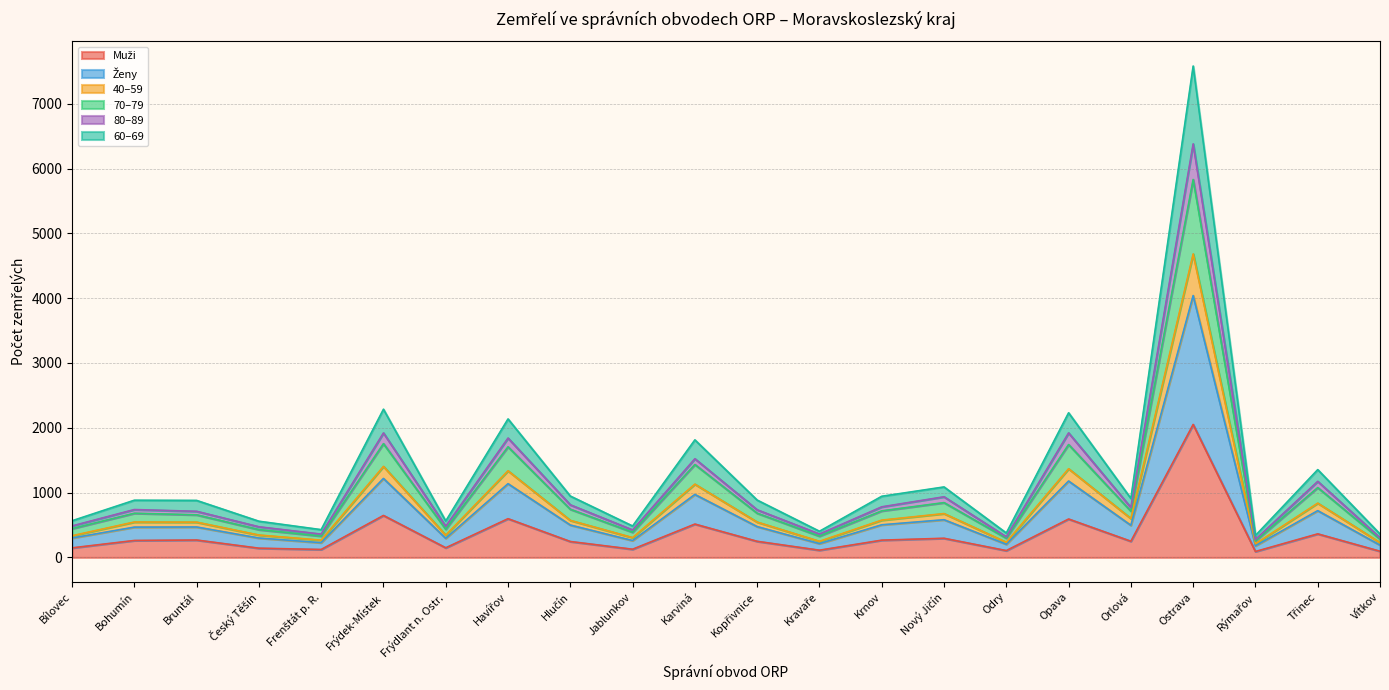

At which category is the sum across all series the highest?

Ostrava